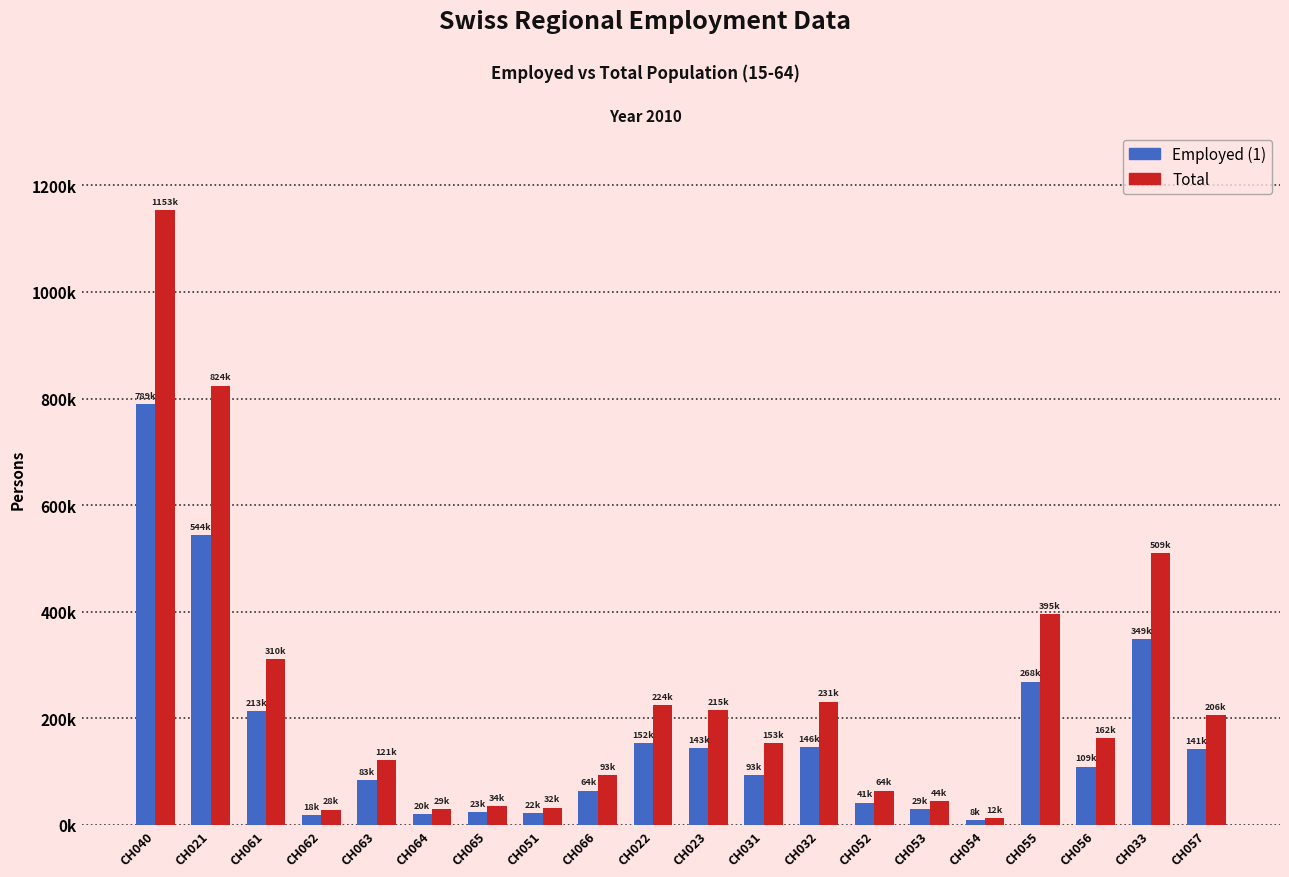

Are the bars grouped side by side (vs. stacked)?

Yes